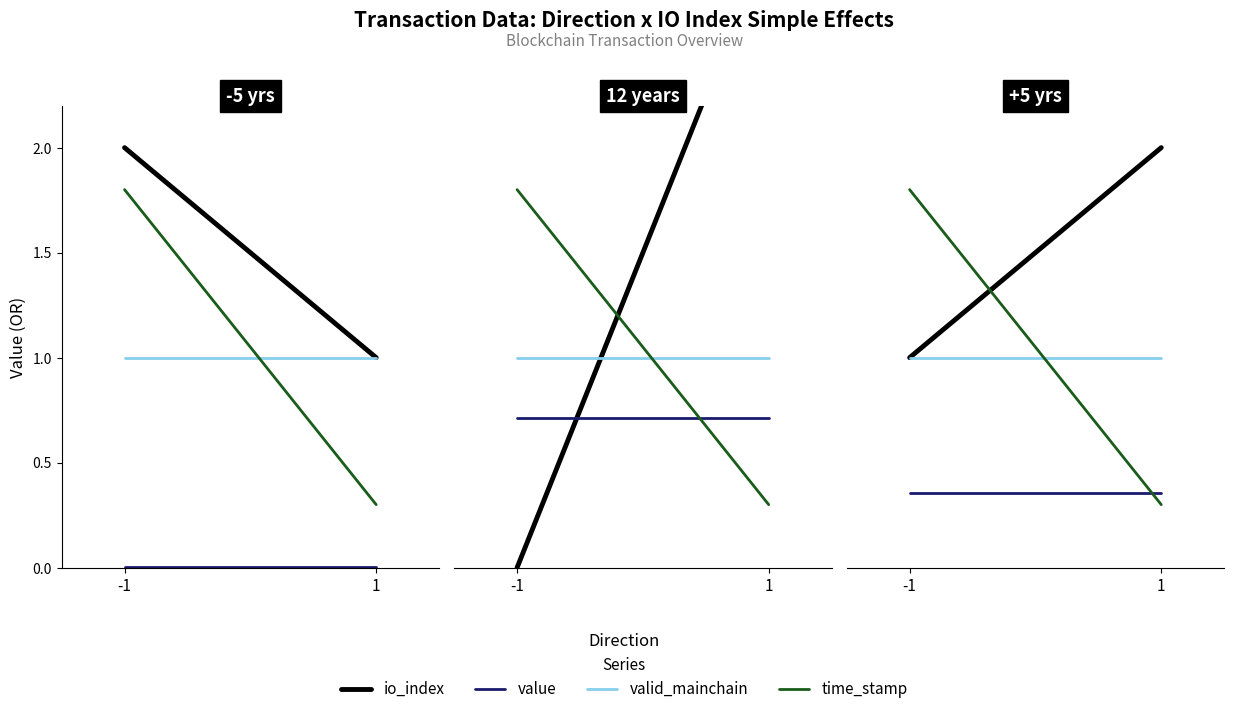

List the series in order of their peak value, highest first.

io_index, time_stamp, valid_mainchain, value